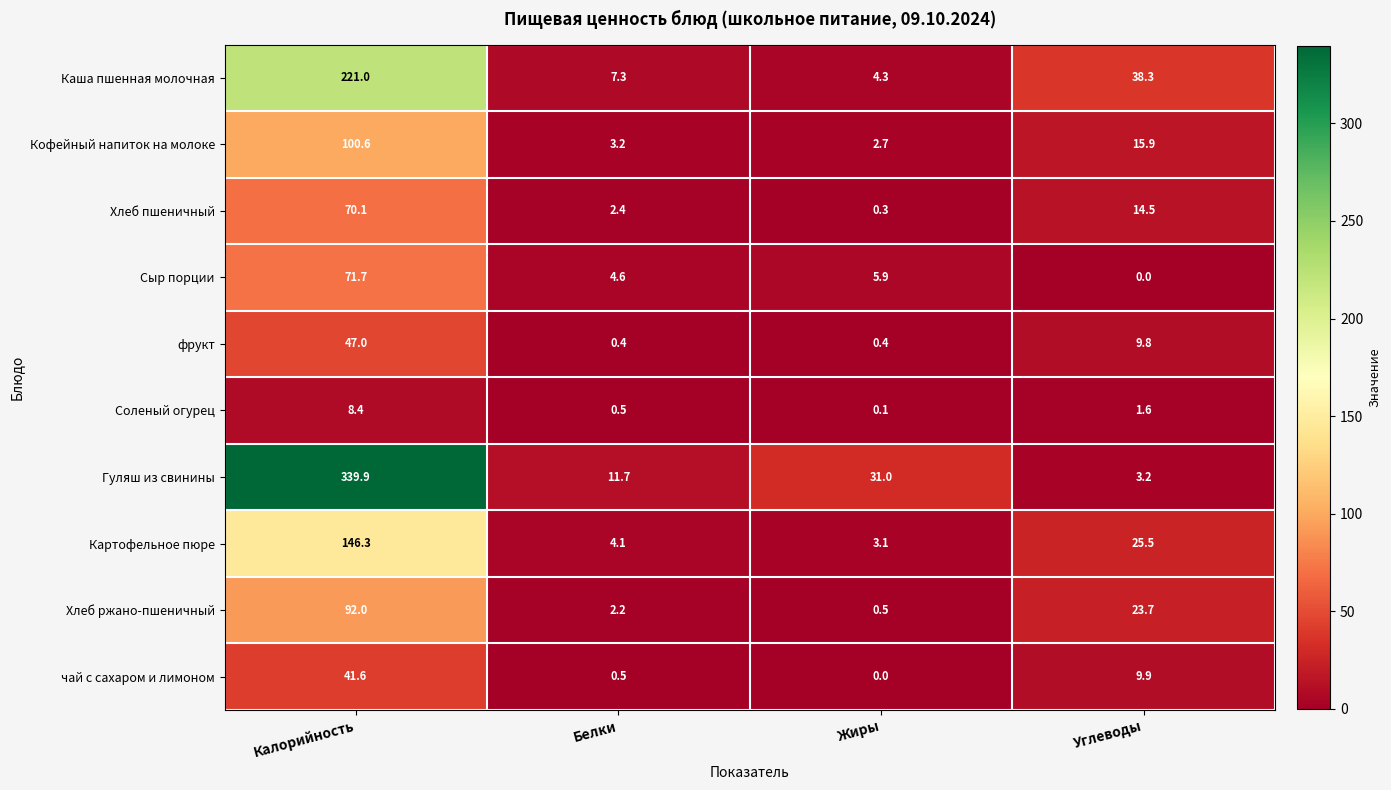

What is the maximum value for чай с сахаром и лимоном?

41.6